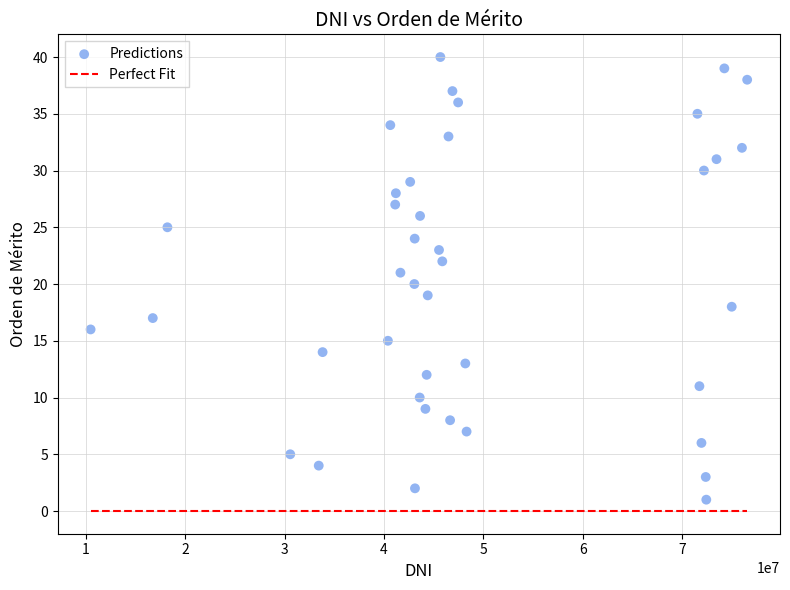

What is the range of Y values (max minus min)?

39